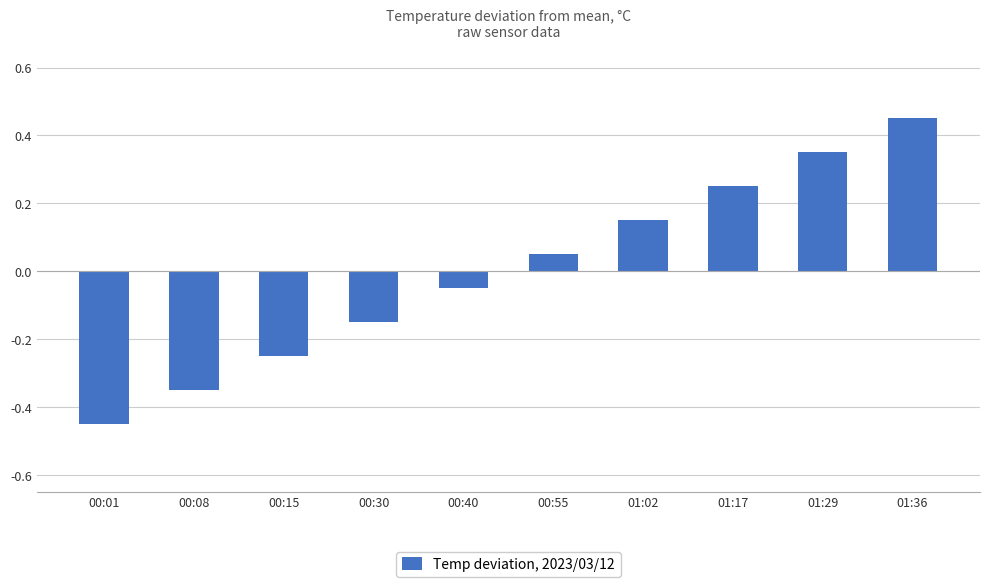

Are the bars horizontal?

No